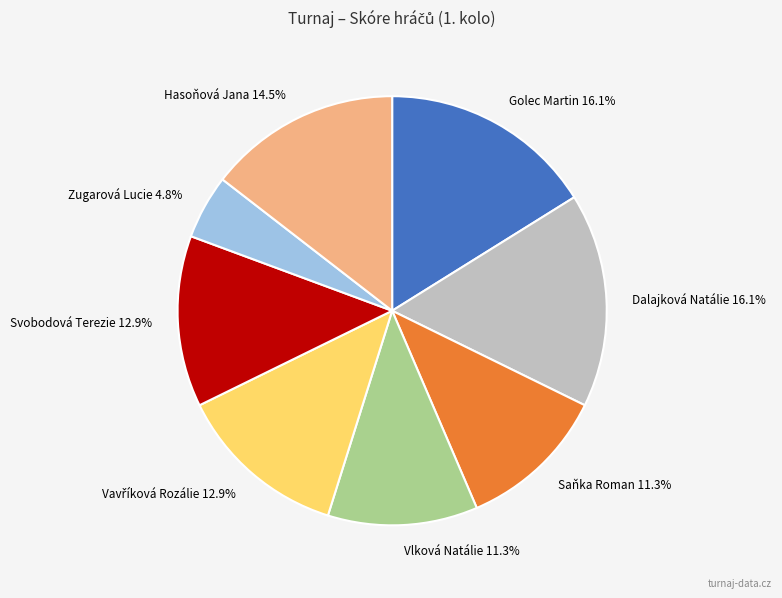

How many slices are in this pie chart?

8